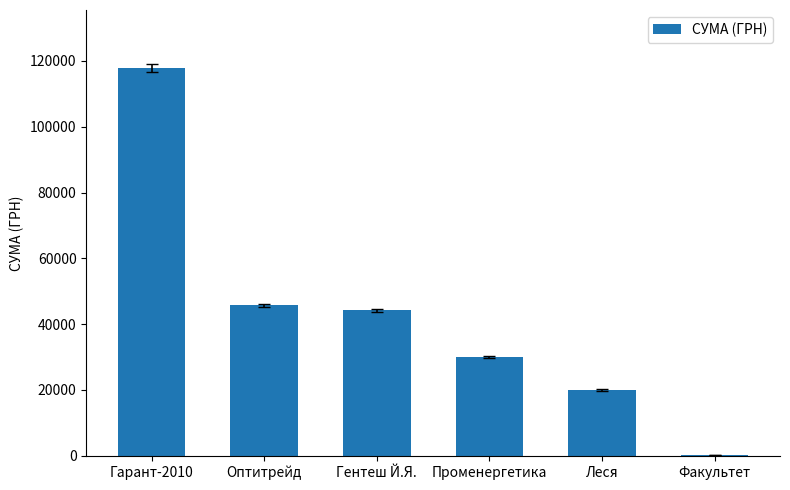

What is the sum of all values?

258044.4